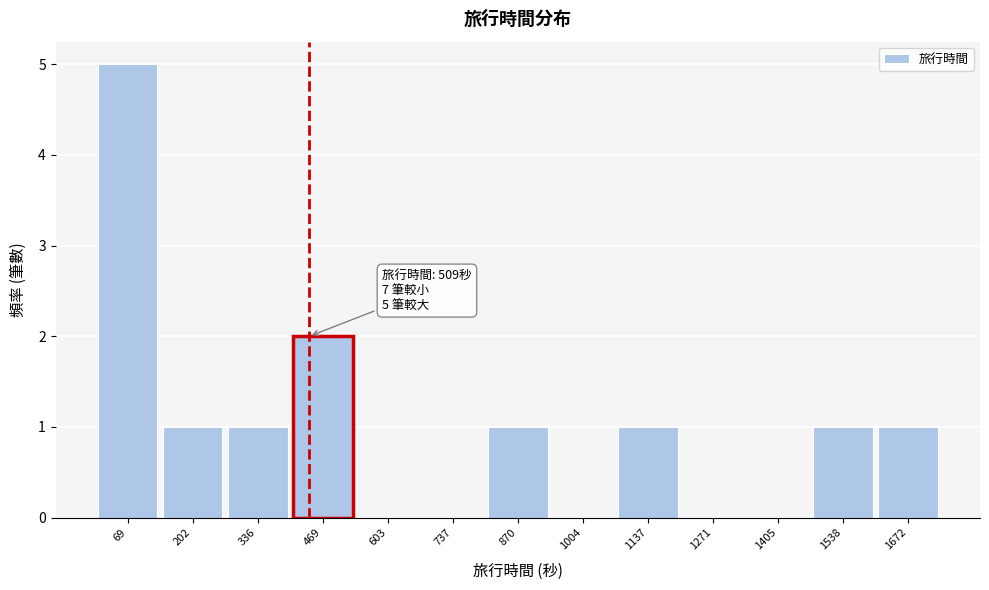

Reading left to right, list all the values displayed in this chart.

69=5	202=1	336=1	469=2	603=0	737=0	870=1	1004=0	1137=1	1271=0	1405=0	1538=1	1672=1